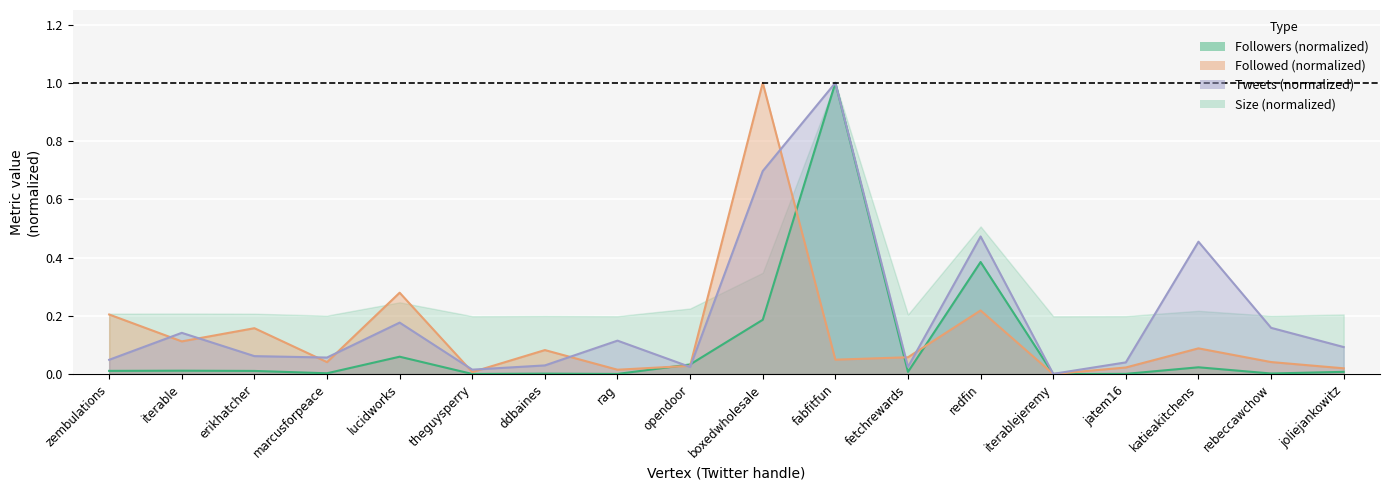

How many categories are shown in the chart?

18